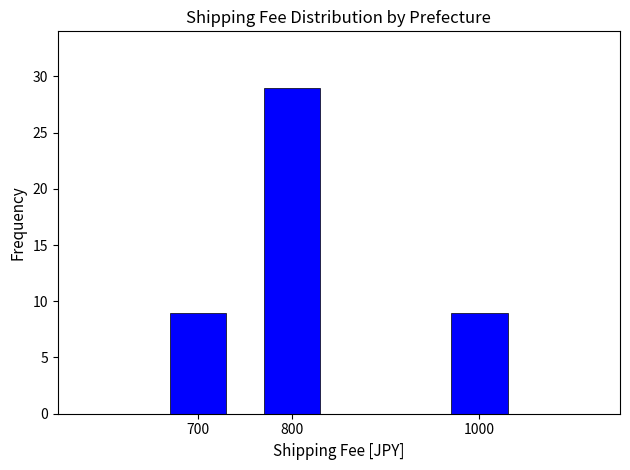

Reading left to right, what are all the values shown in this chart?

9	29	9